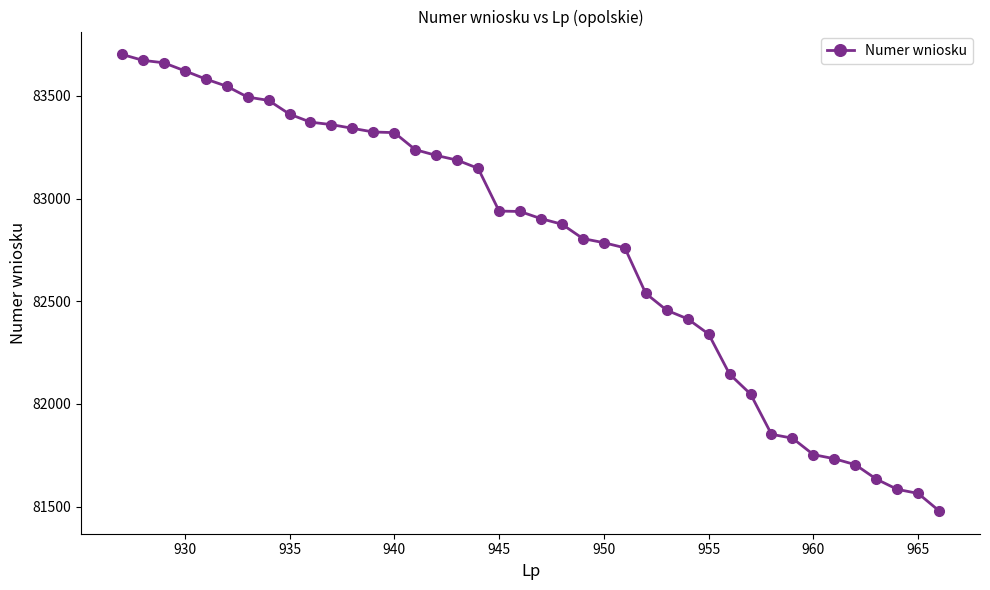

What is the value of the 21st point from the left?

82902